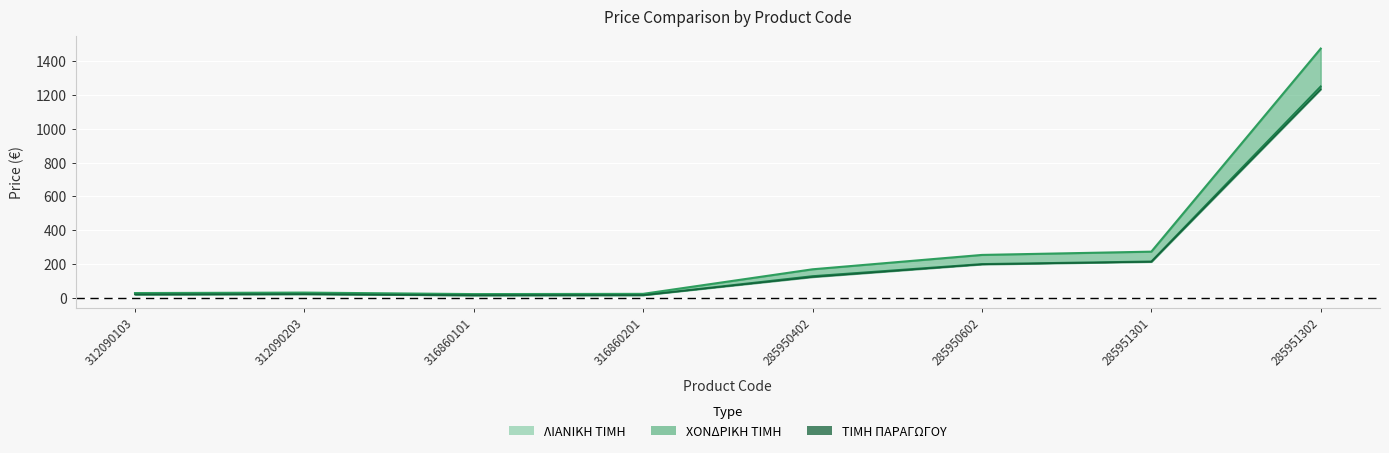

What is the label of the 6th point from the left?

285950602